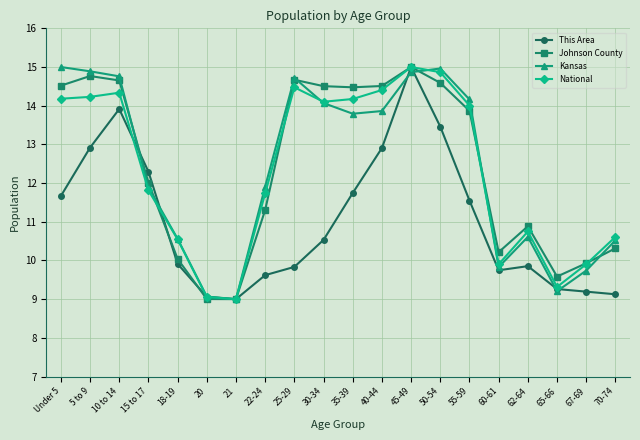

How many data points in Kansas are above 13?

10